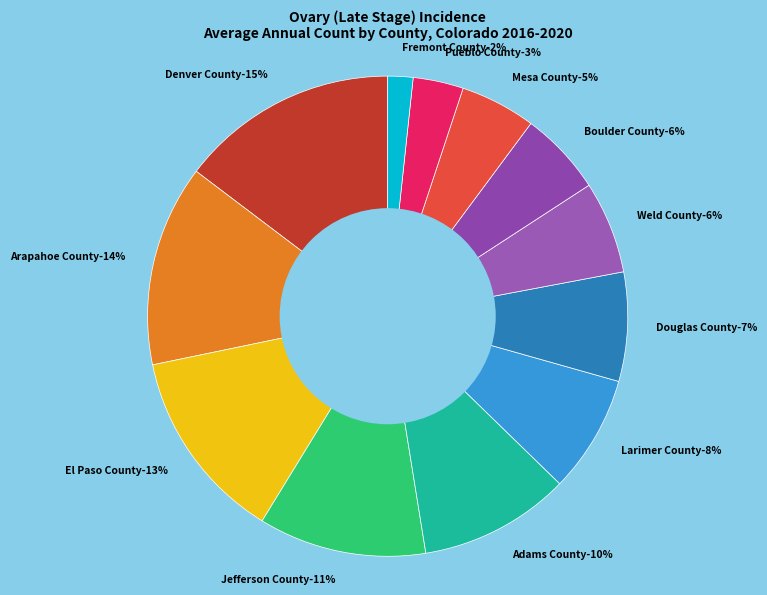

What is the smallest slice in the pie chart?

Fremont County